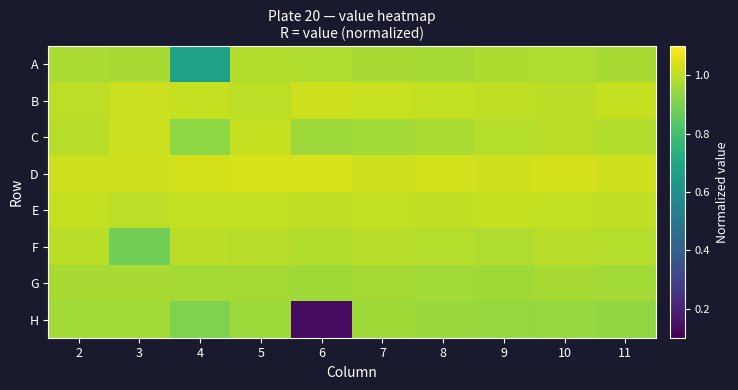

At which category is the sum across all series the highest?

5